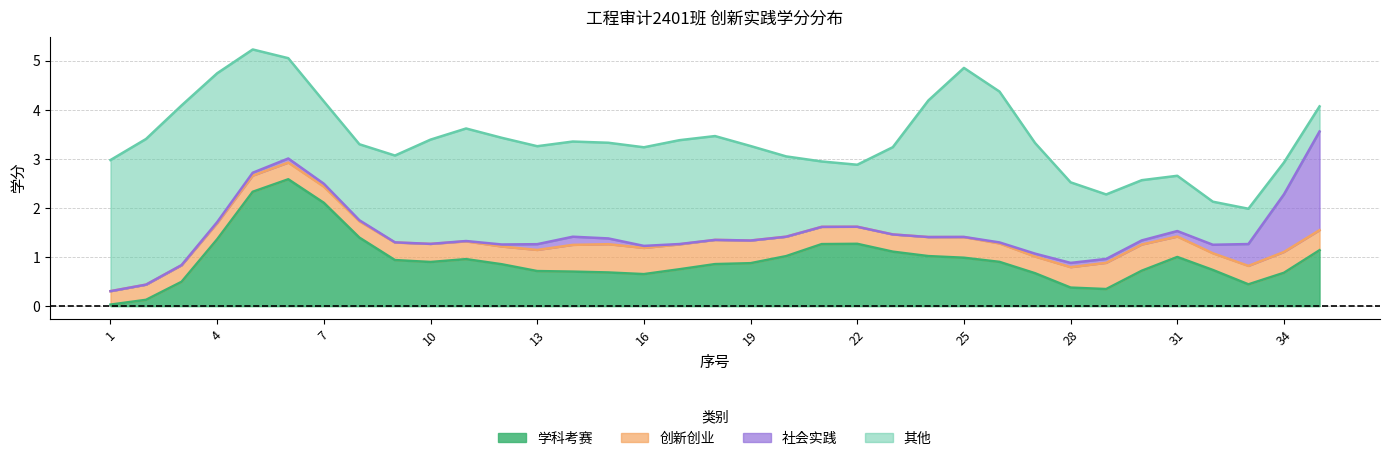

Between 1 and 30, which series saw the biggest shift?

其他